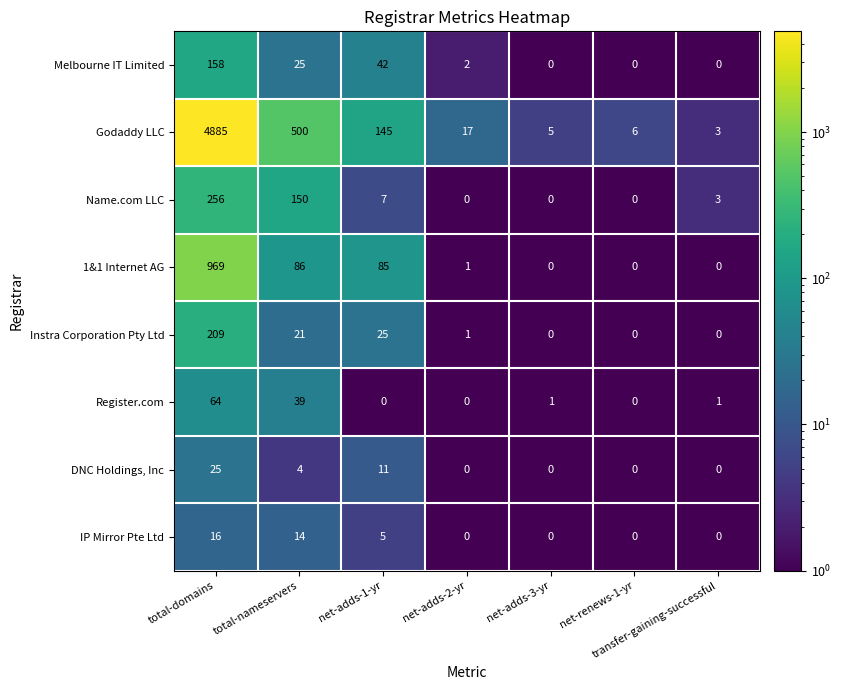

Which series has the largest range (max minus min)?

Godaddy LLC